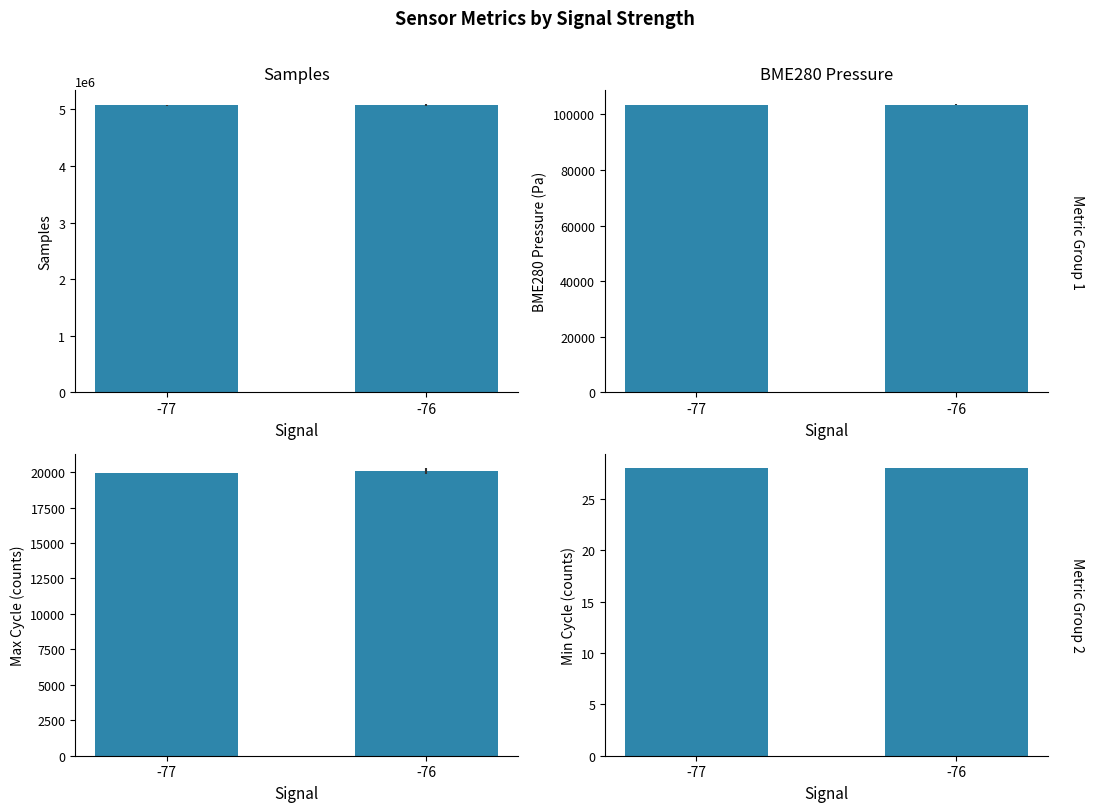

List the series in order of their peak value, lowest first.

Min_cycle, Max_cycle, BME280_pressure, Samples